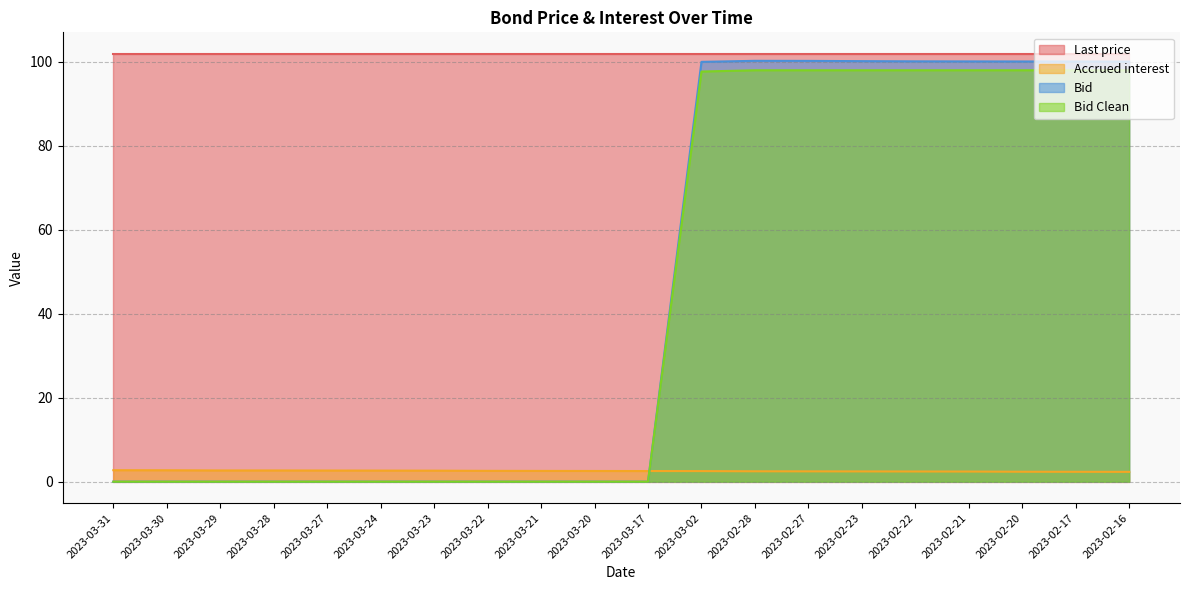

How many lines are shown in the chart?

4